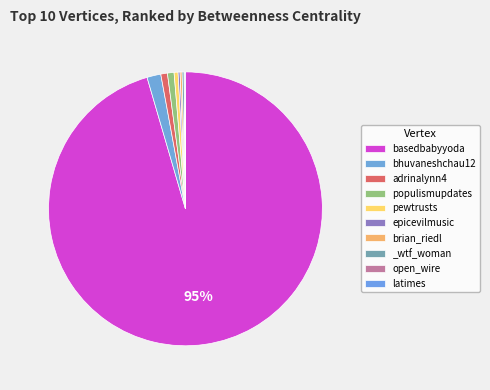

Which slice represents more than half of the pie?

basedbabyyoda